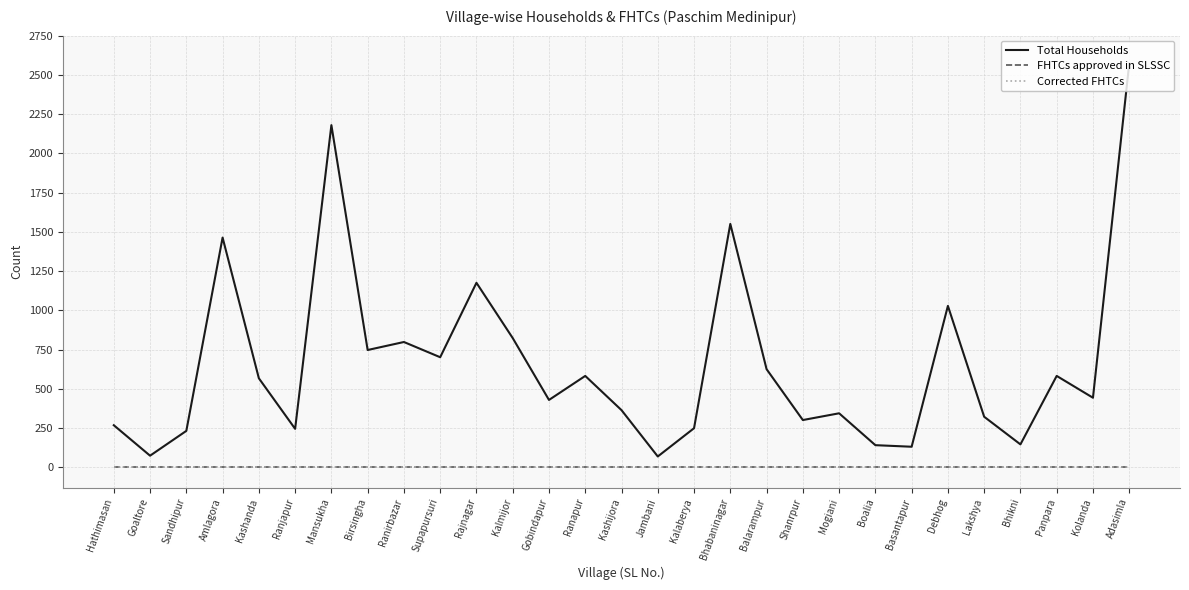

How many lines are shown in the chart?

3